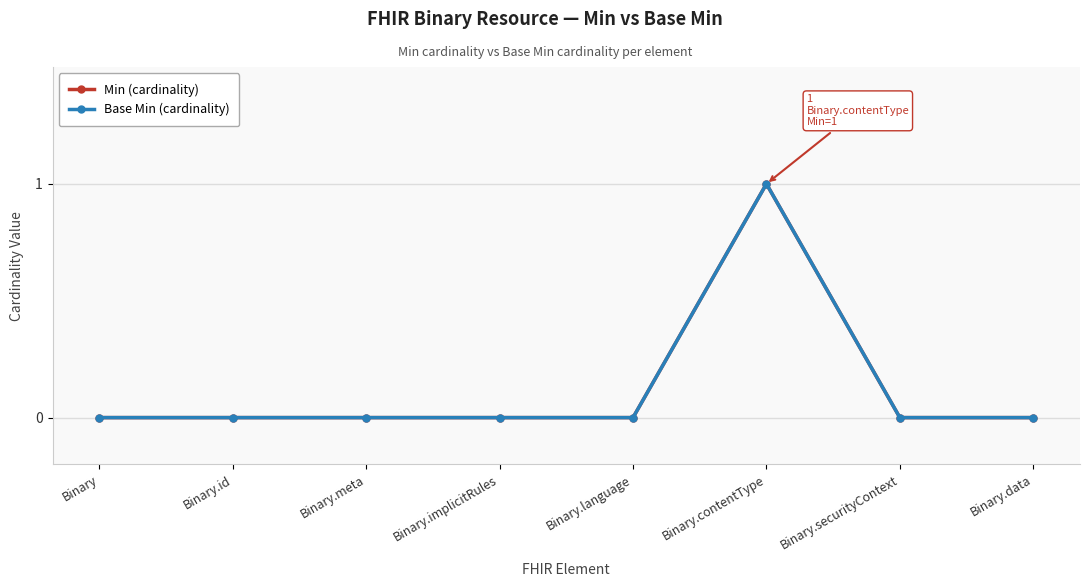

Does the chart have visible grid lines?

Yes